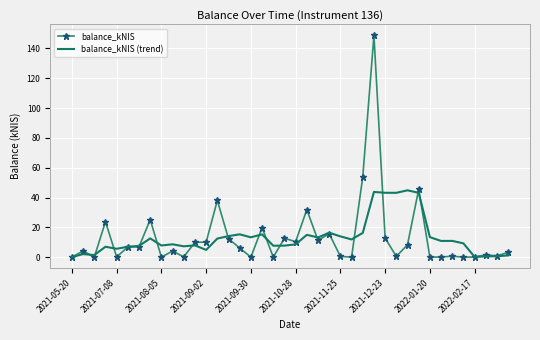

Rank the series by their maximum value, from highest to lowest.

balance_kNIS, balance_kNIS (trend)